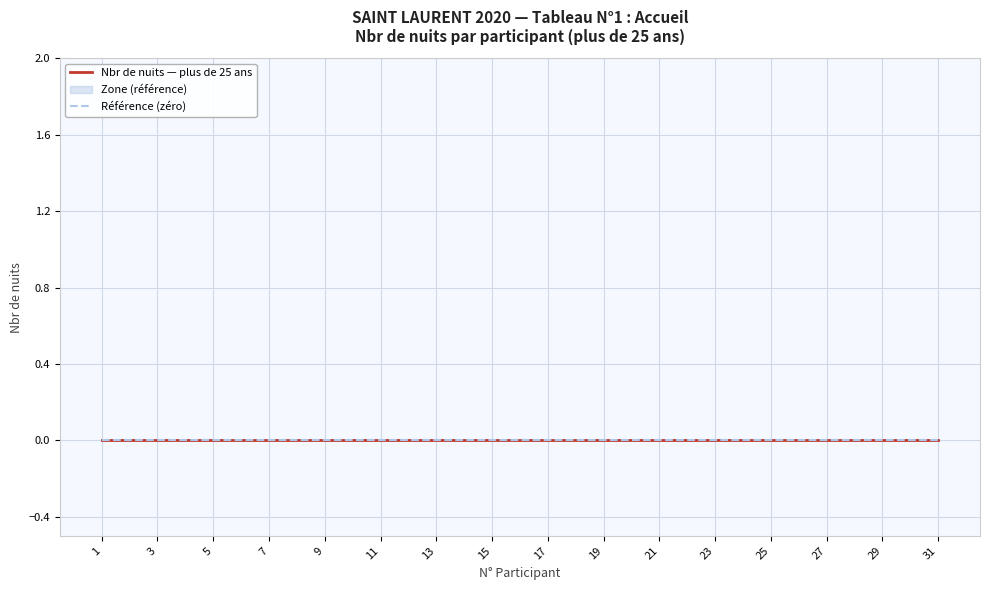

True or false: N° participant and Nbr de nuits (cumul par entrée) intersect in this chart.

False